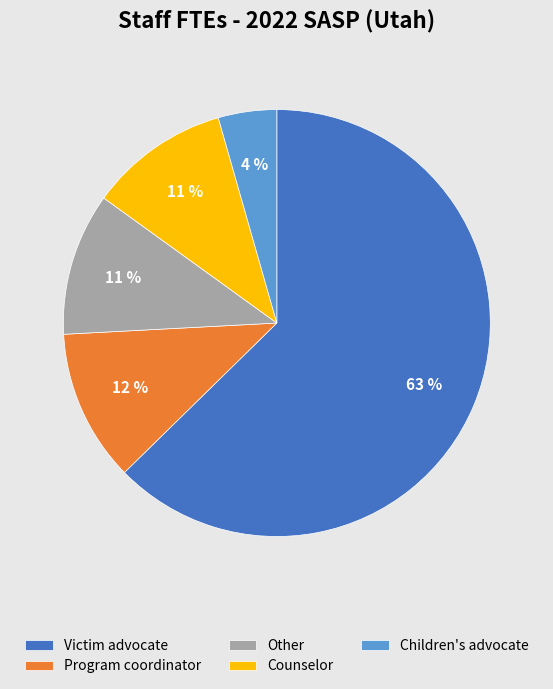

Does Victim advocate account for over 50% of the chart?

Yes